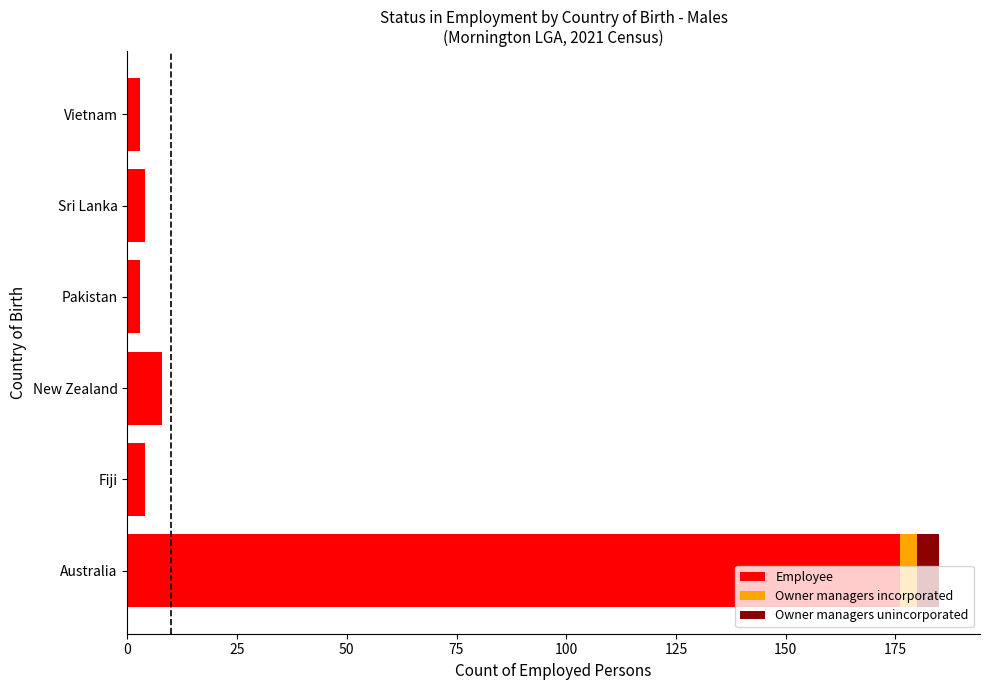

At which label does Employee reach its peak?

Australia